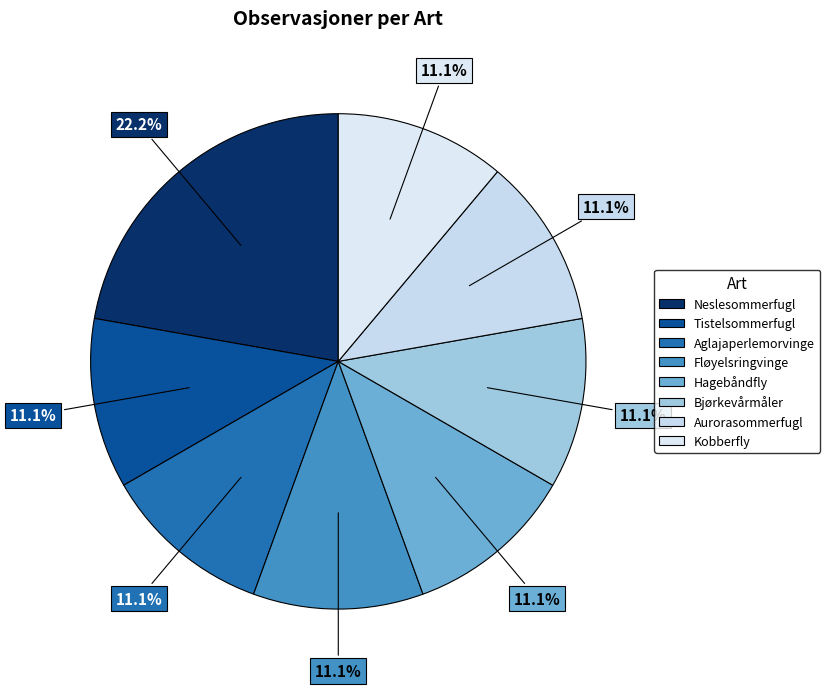

Count the number of slices in the pie.

8